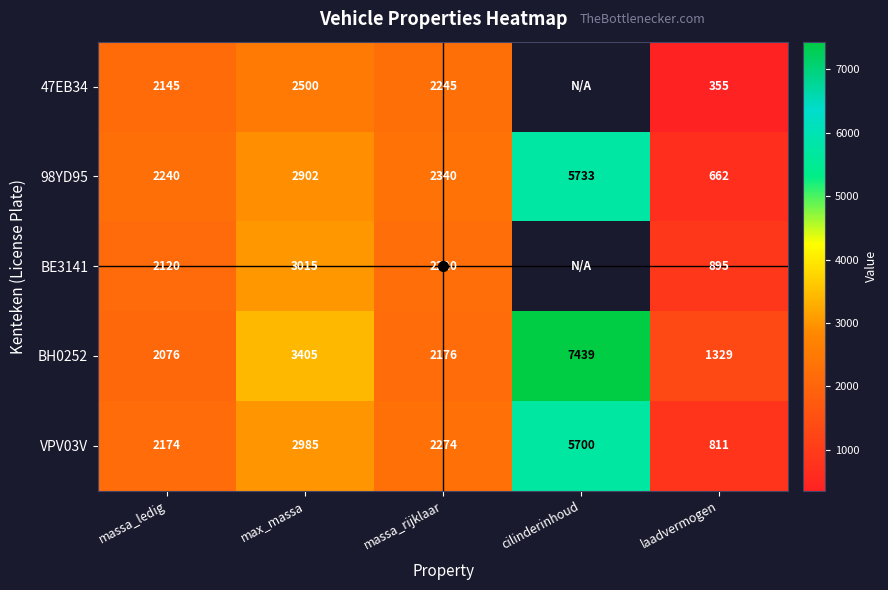

What is the total value across all series at massa_rijklaar?

11255